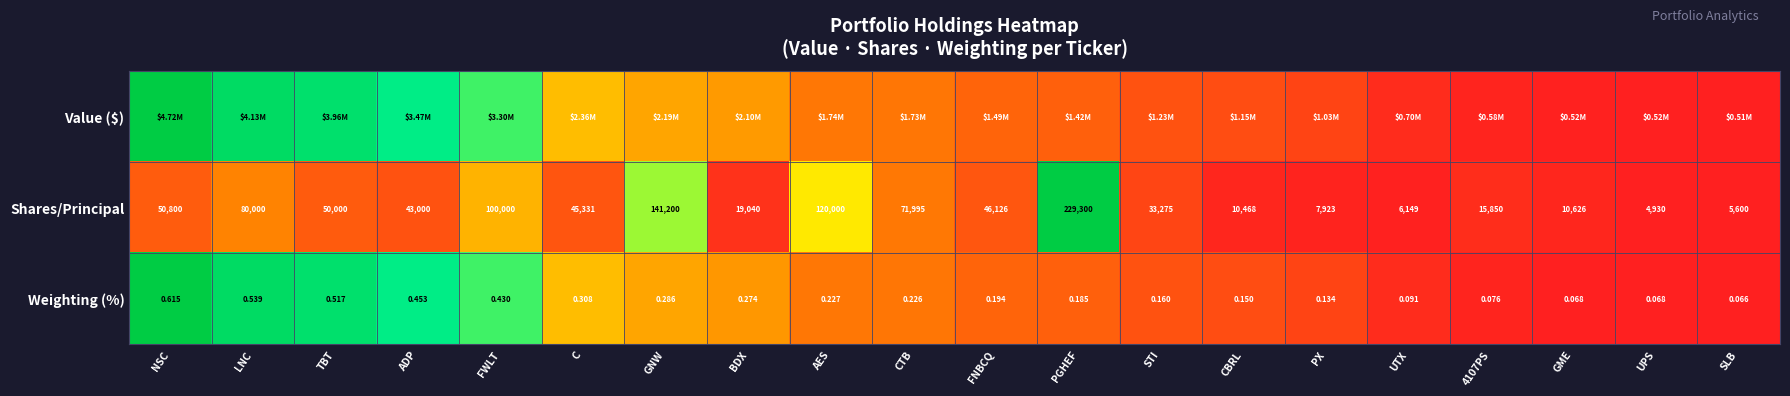

At which label does Shares/Principal first exceed 45331?

NSC